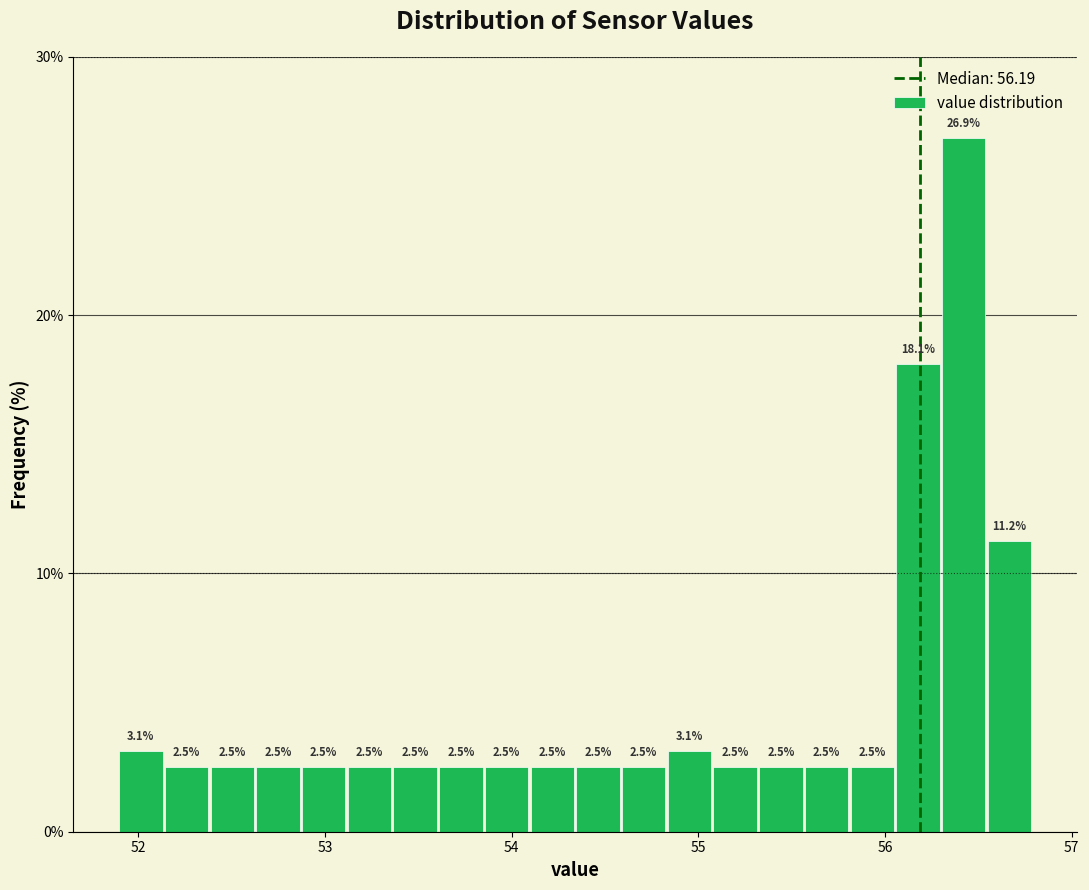

Around what value on the x-axis is the tallest bar? Give the approximate position of its centre, as read against the axis.

56.4